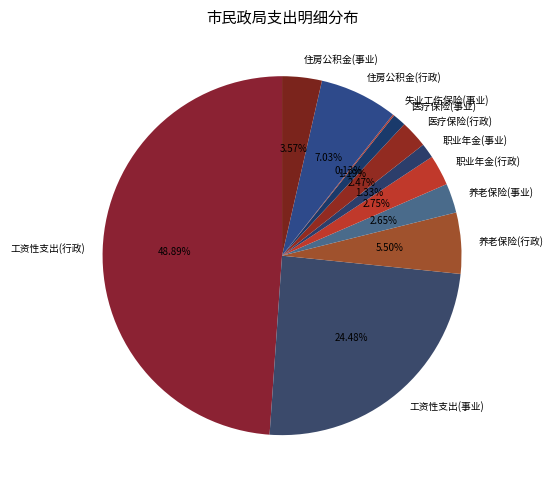

The 医疗保险(事业) slice represents 10% of the pie. True or false?

False